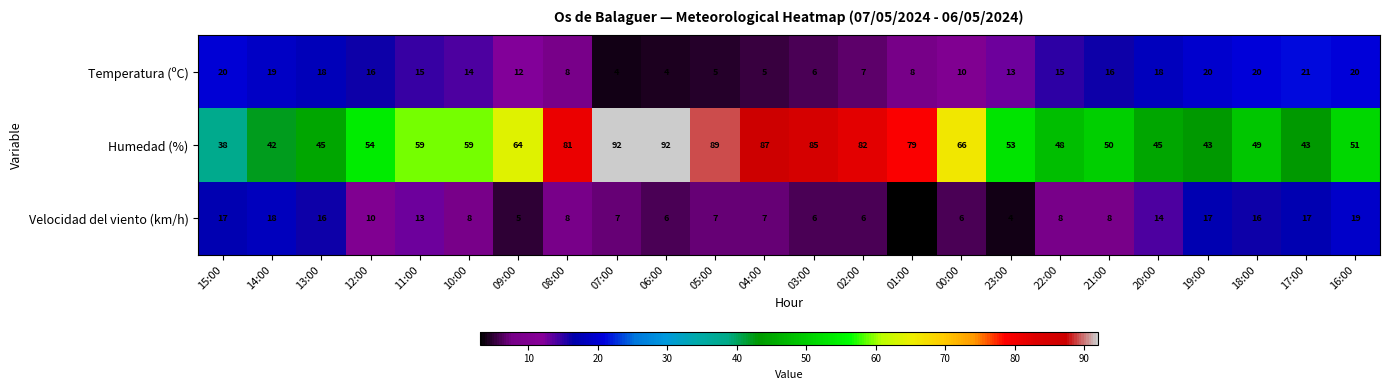

Where is Velocidad del viento (km/h) nearest to the value 11?

12:00